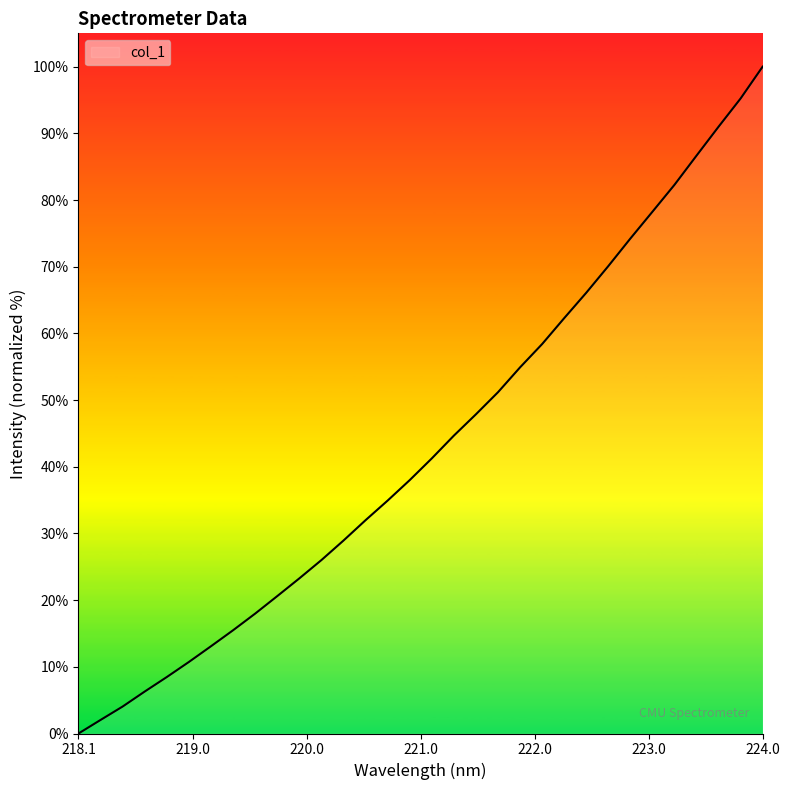

What is the difference between the maximum and minimum values?

100.0